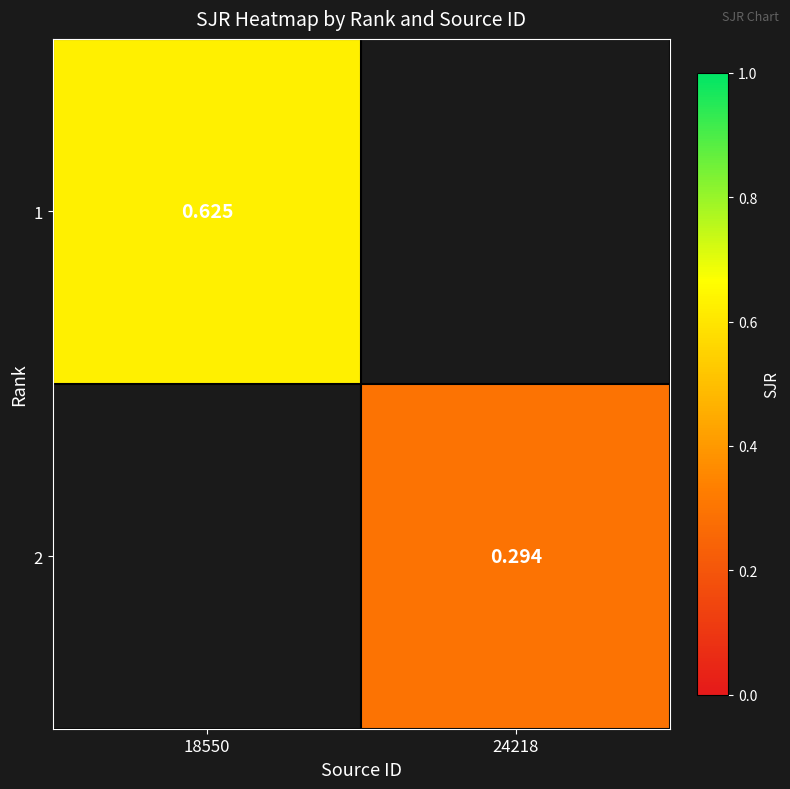

At how many categories does at least one series exceed 0?

2